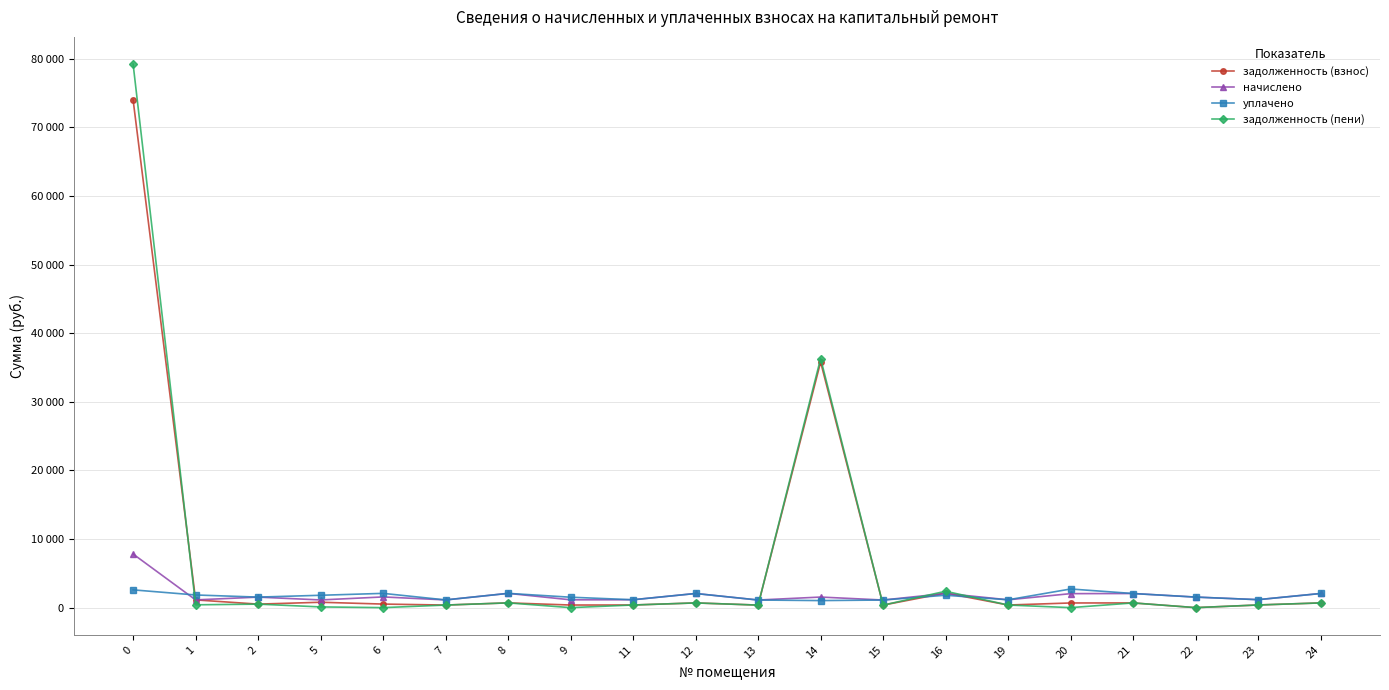

Is this an area chart (filled region under the line)?

No